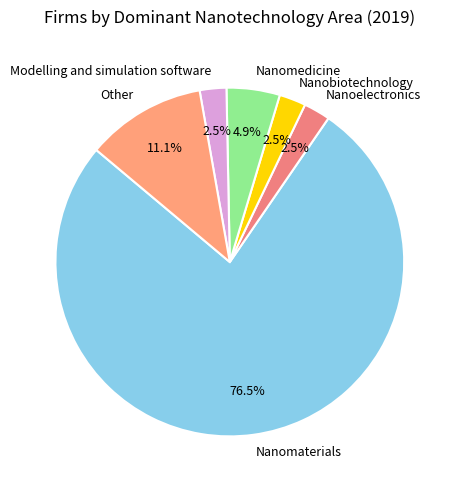

Which category has the biggest portion of the pie?

Nanomaterials